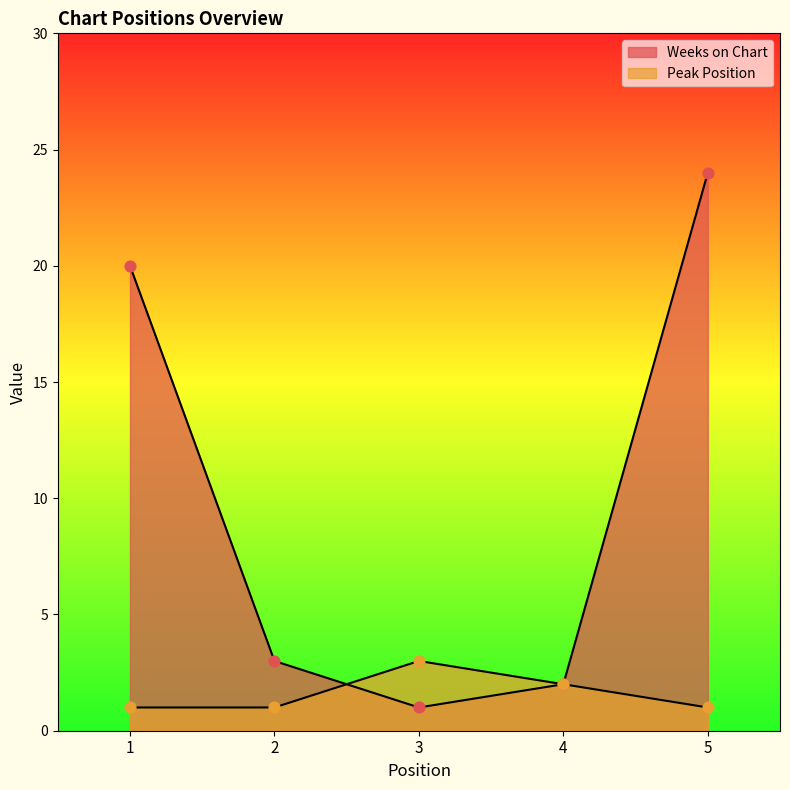

At how many categories does at least one series exceed 7?

2